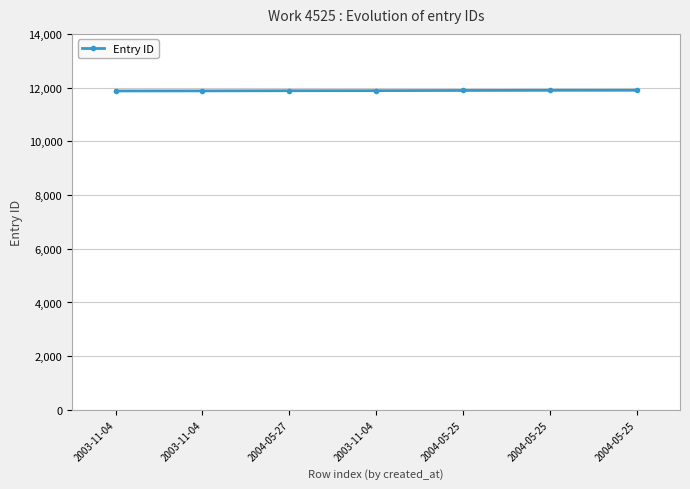

Is this an area chart (filled region under the line)?

No